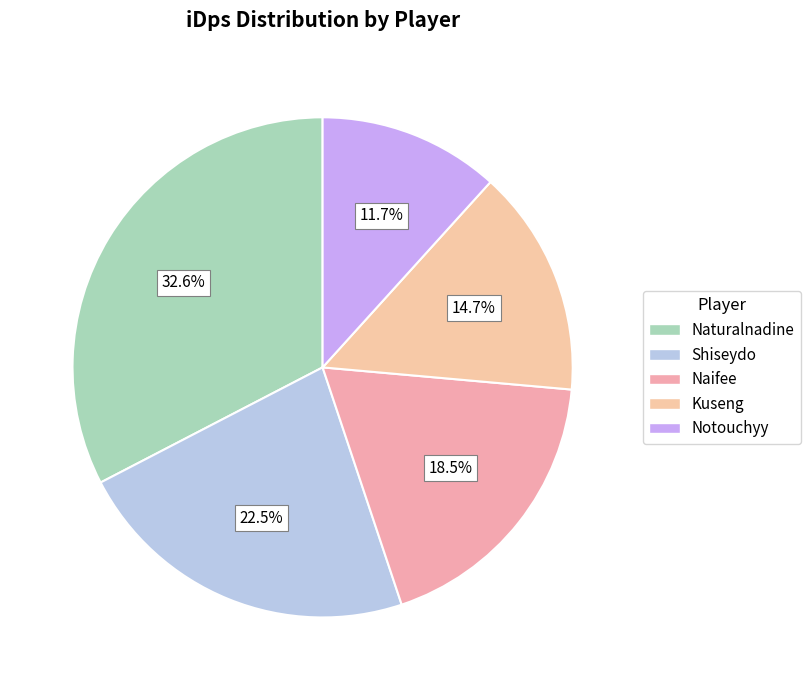

Is it true that Kuseng is 7% of the pie?

False